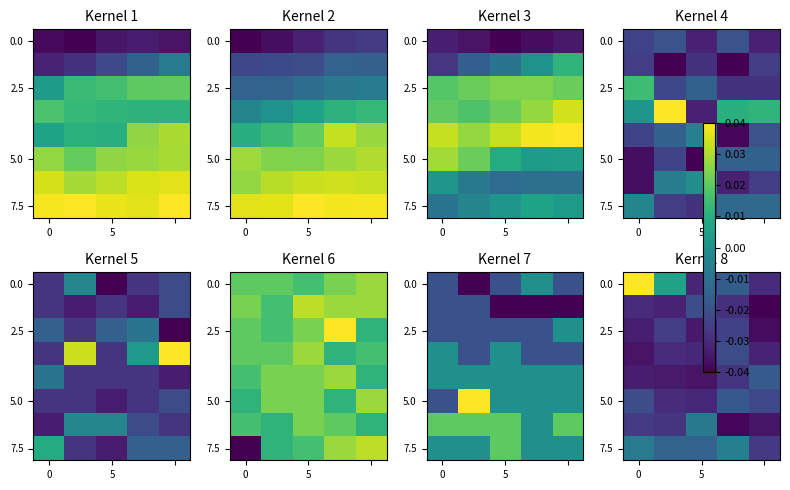

At how many categories does at least one series exceed 0?

2